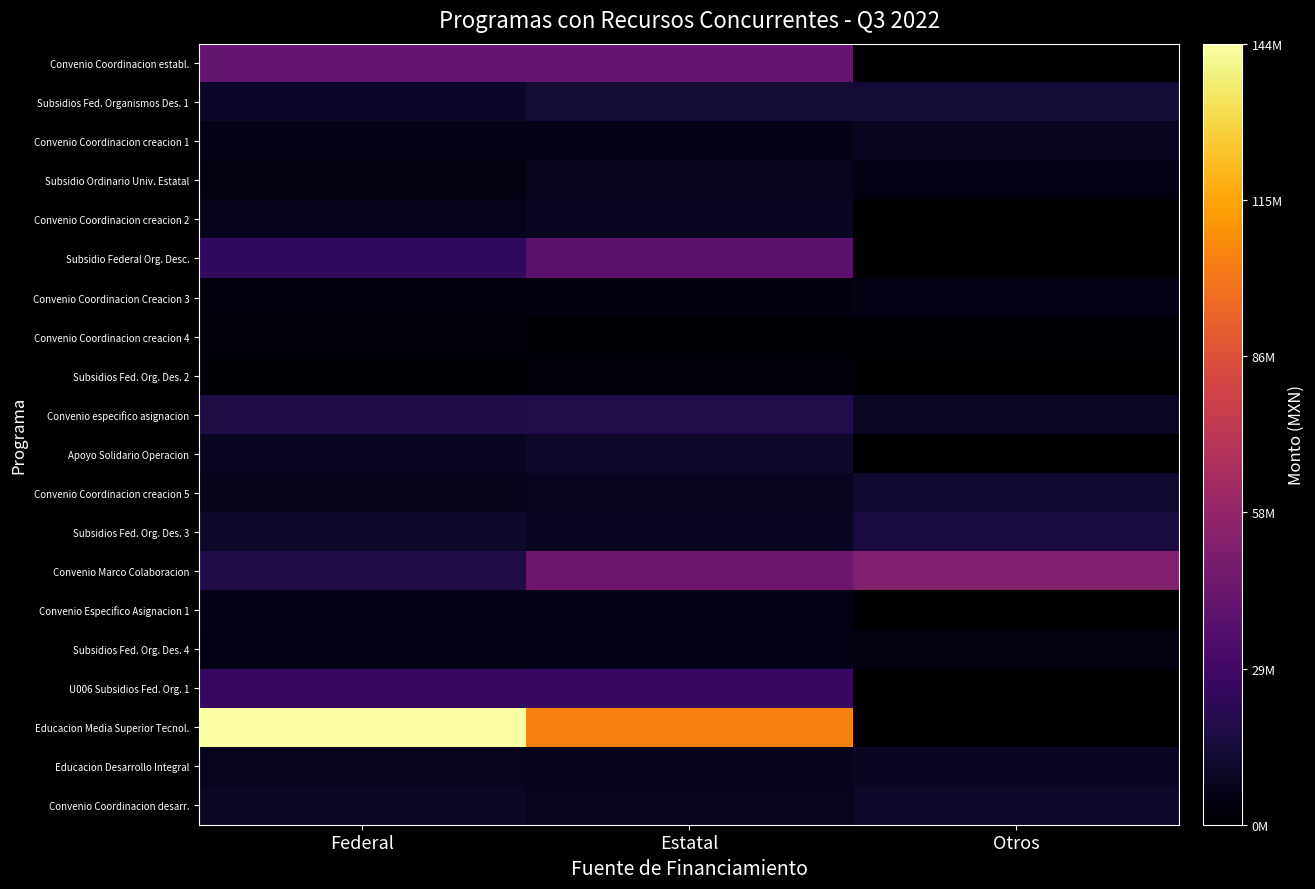

How many data points does each series have?

3